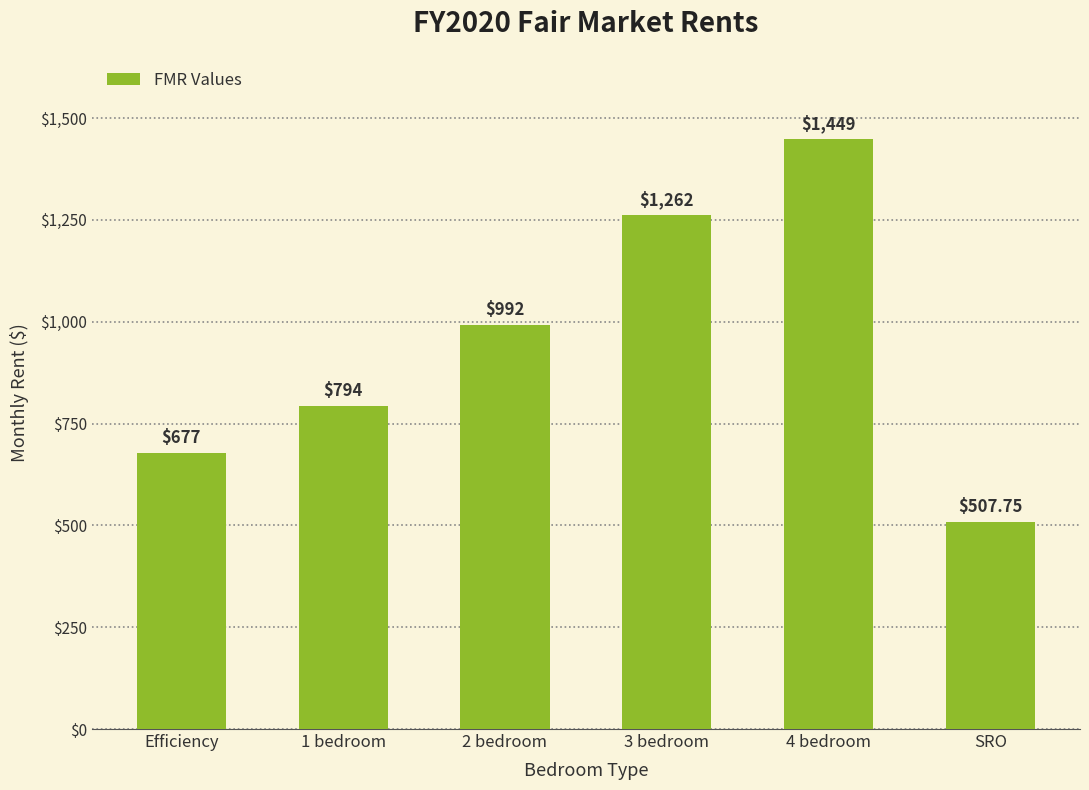

What position from the left is 4 bedroom?

5